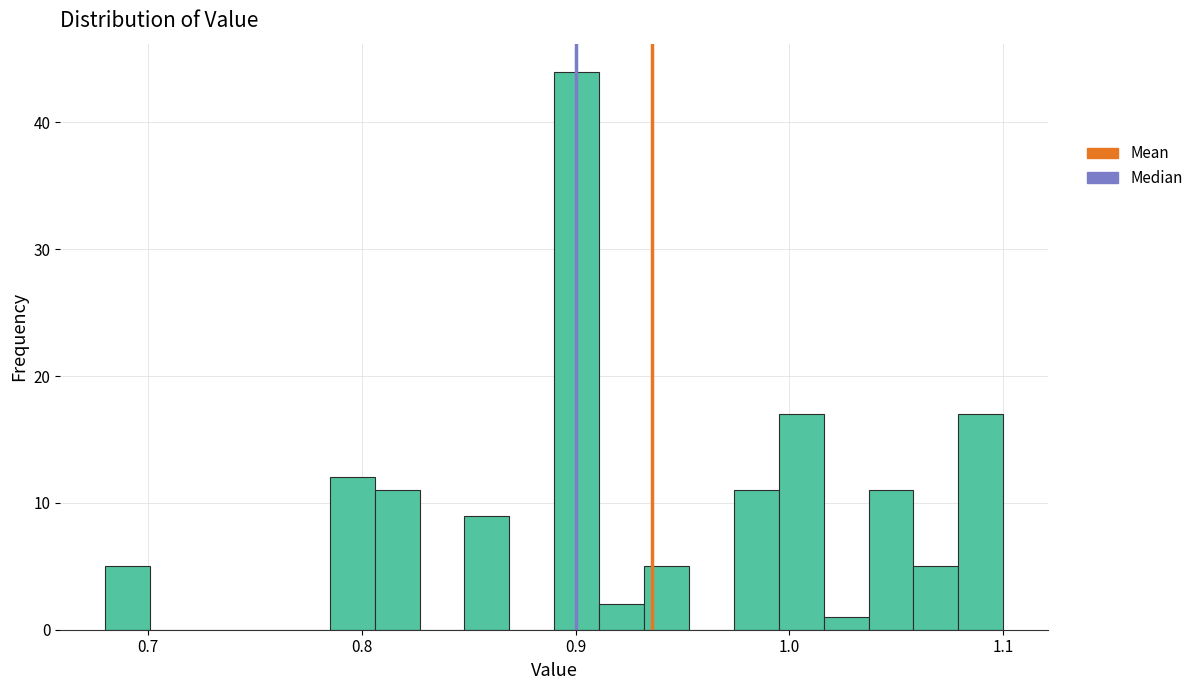

Around what value on the x-axis is the tallest bar? Give the approximate position of its centre, as read against the axis.

0.90